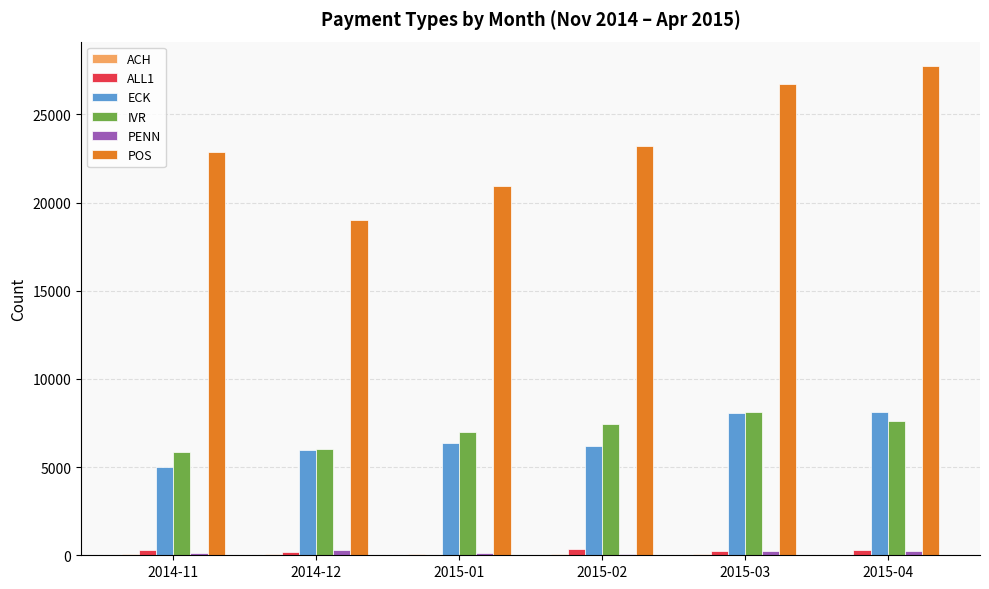

Between 2014-11 and 2014-12, which series saw the biggest shift?

POS